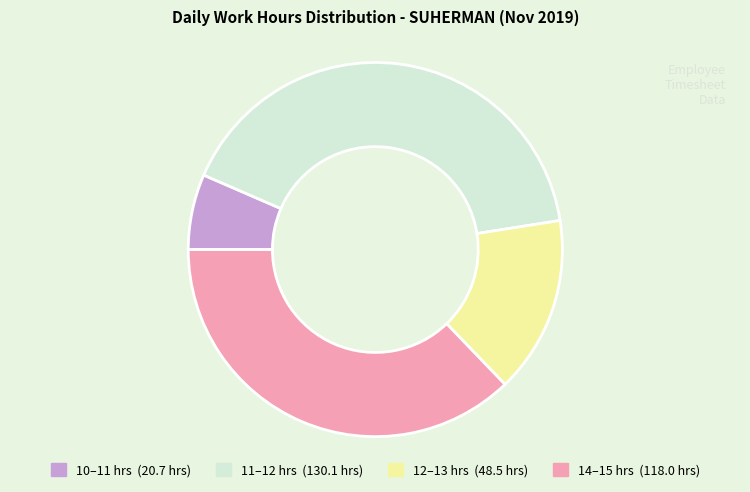

Does any single category account for the majority?

No